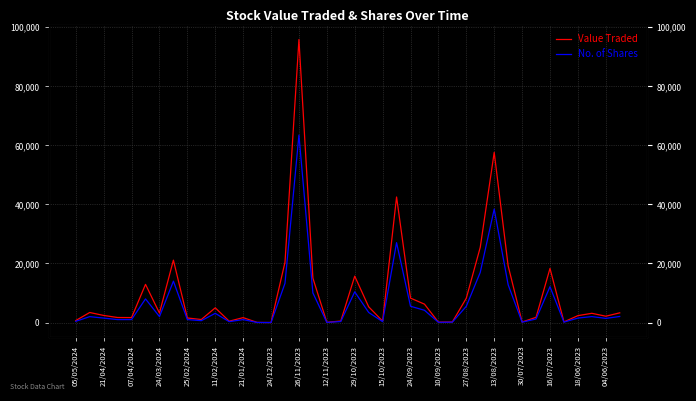

What is the average value of the No. of Shares series?

6709